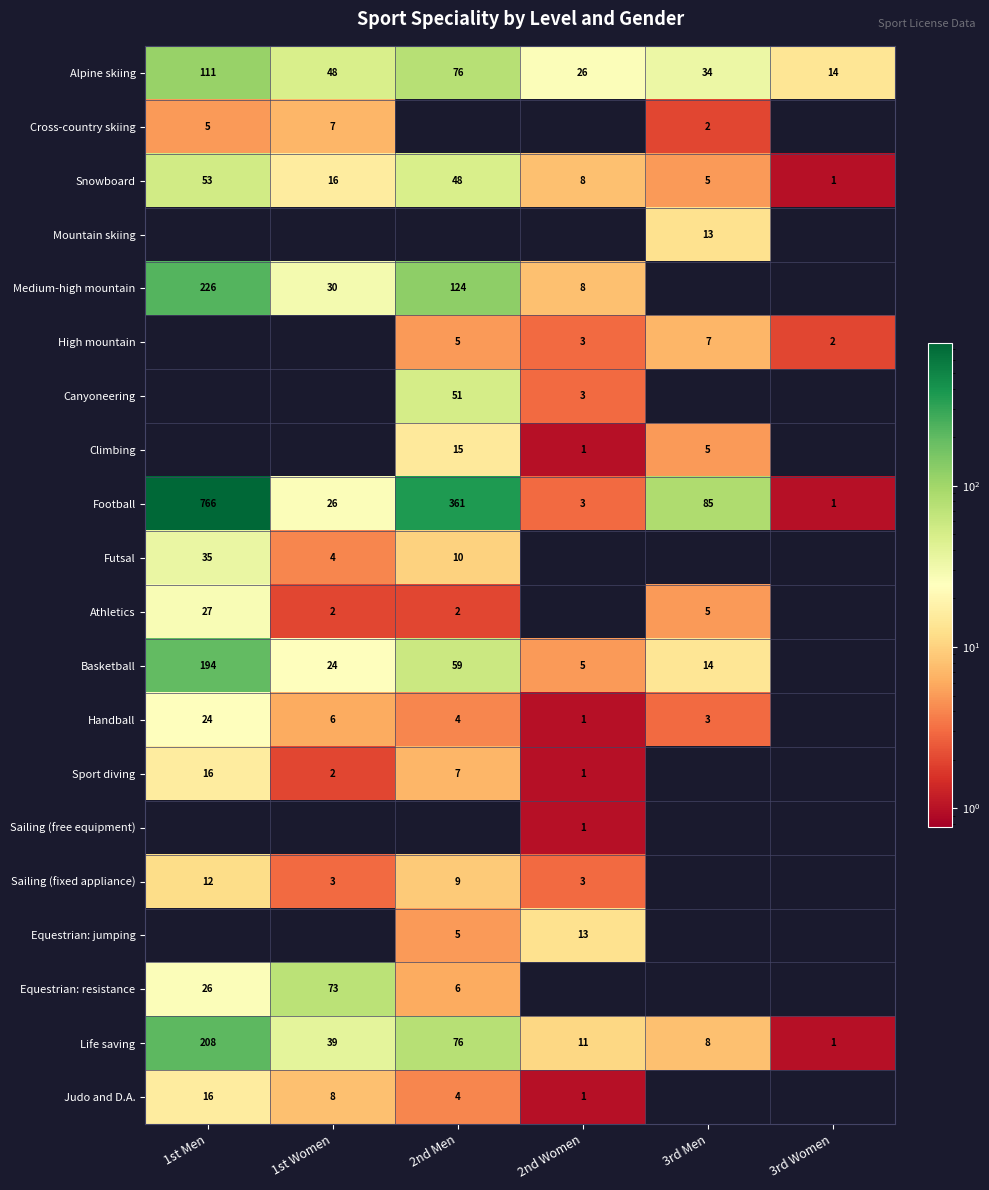

List the labels in order of Football value, smallest first.

3rd Women, 2nd Women, 1st Women, 3rd Men, 2nd Men, 1st Men